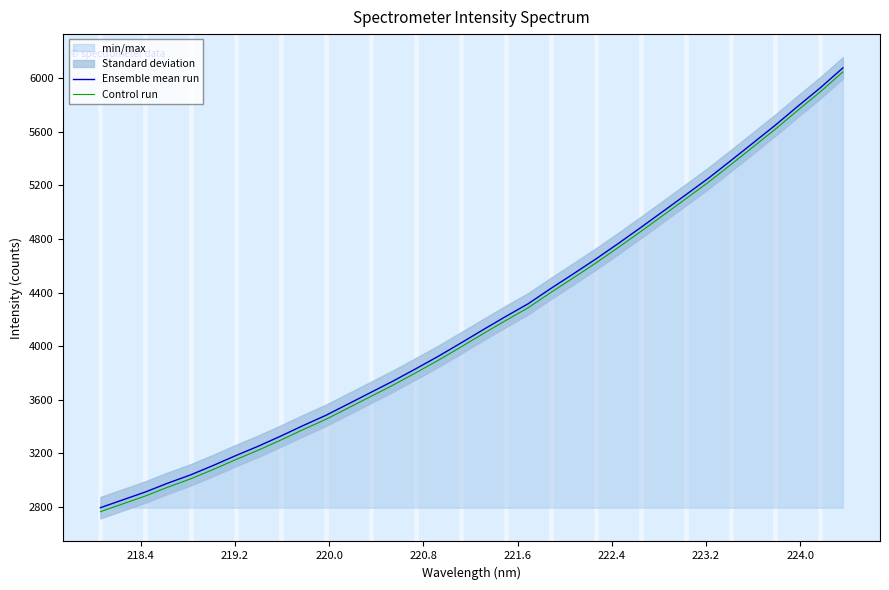

True or false: Ensemble mean run and Control run intersect in this chart.

False